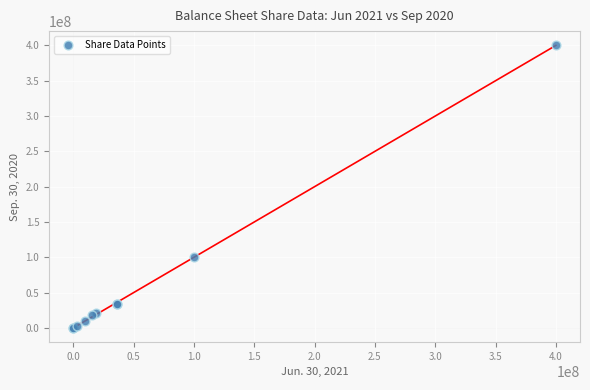

What Y value in the scatter plot is closest to 200000000?

100000000